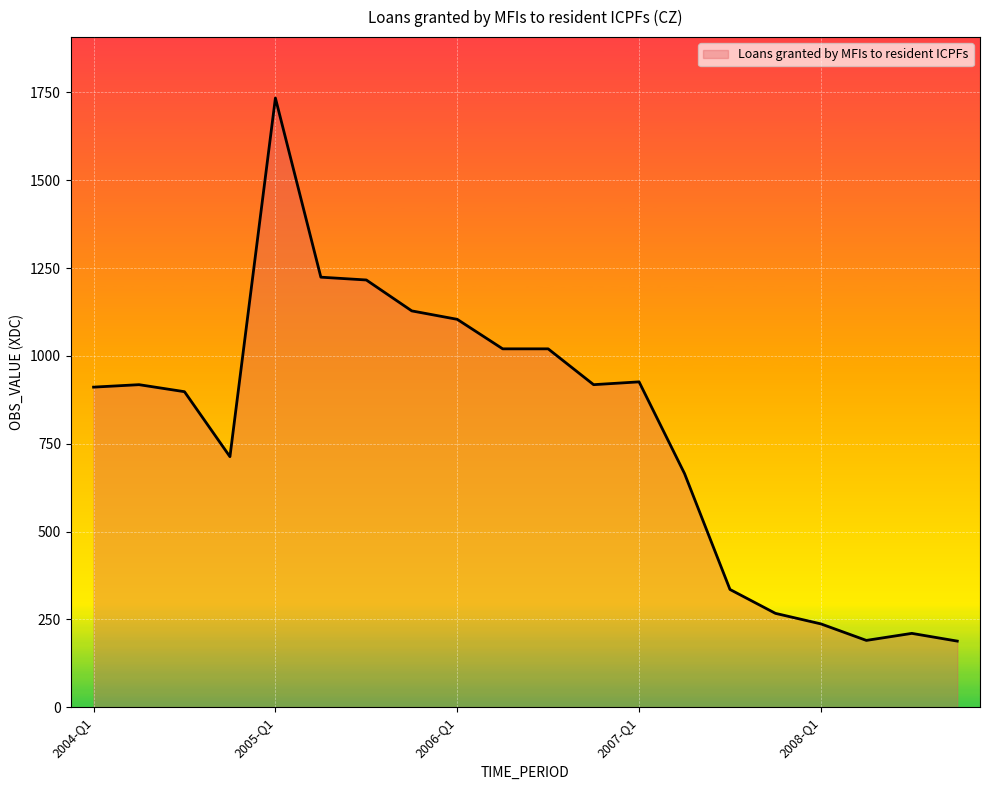

What is the maximum value shown in the chart?

1734